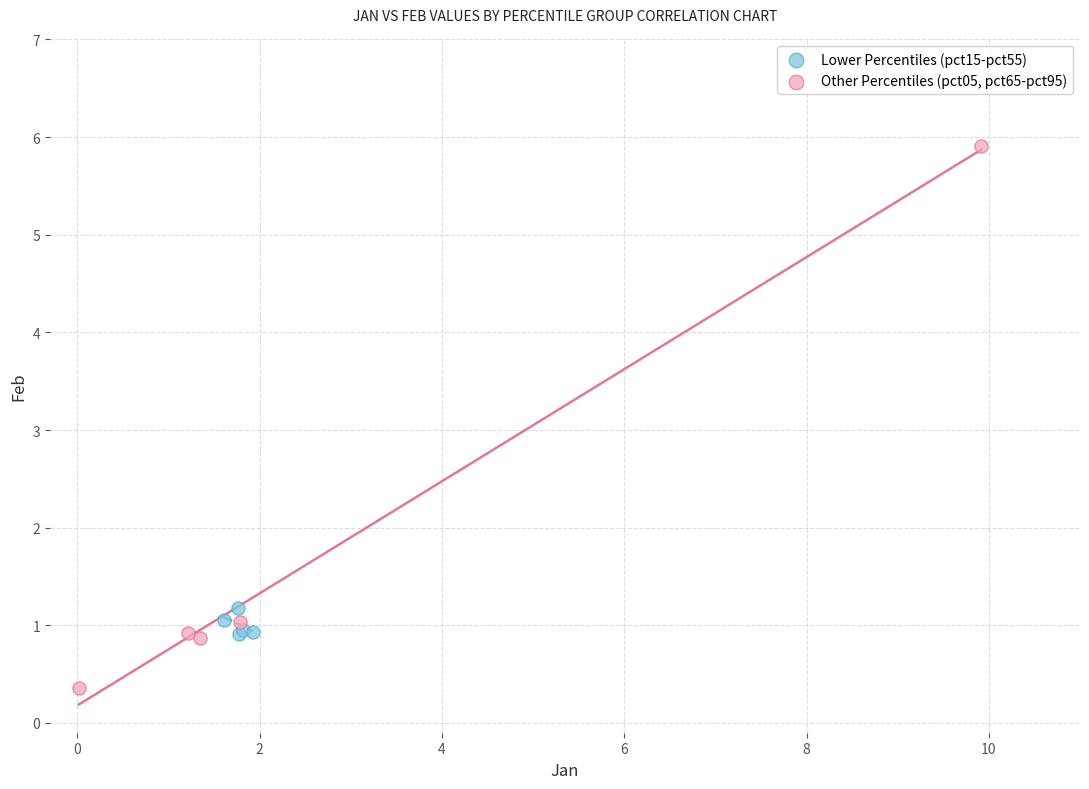

Which series contains the highest Y value?

Other Percentiles (pct05, pct65-pct95)